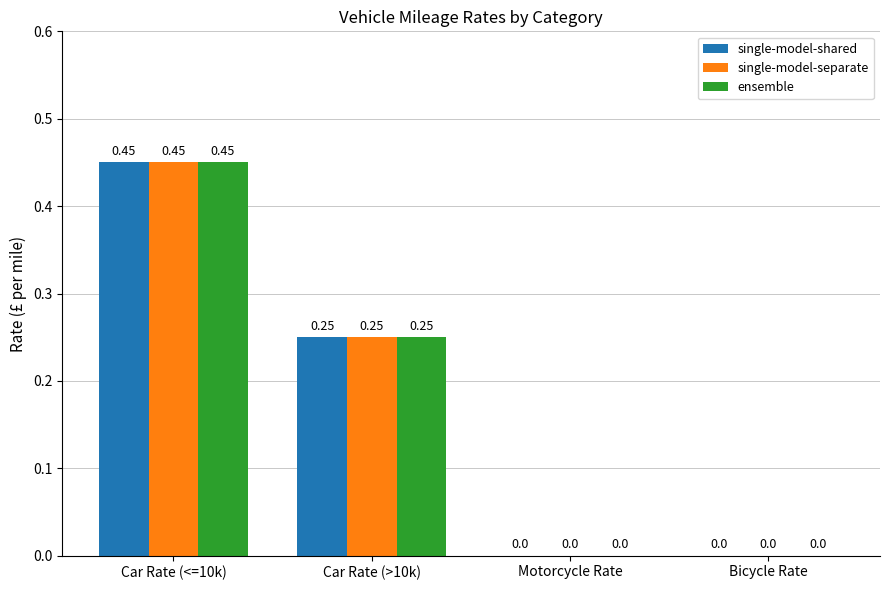

What are all the series names shown in the legend?

single-model-shared, single-model-separate, ensemble